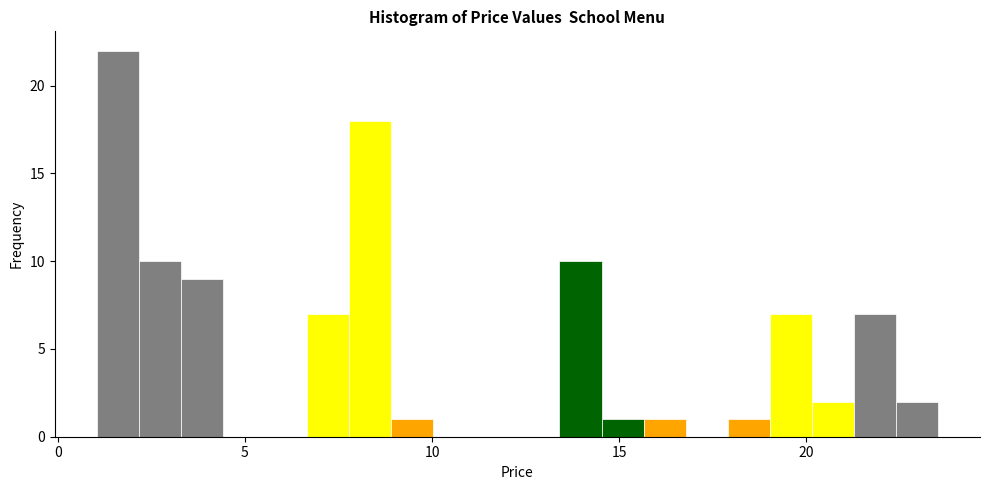

Read against the x-axis, roughly where is the centre of the tallest bar?

1.5